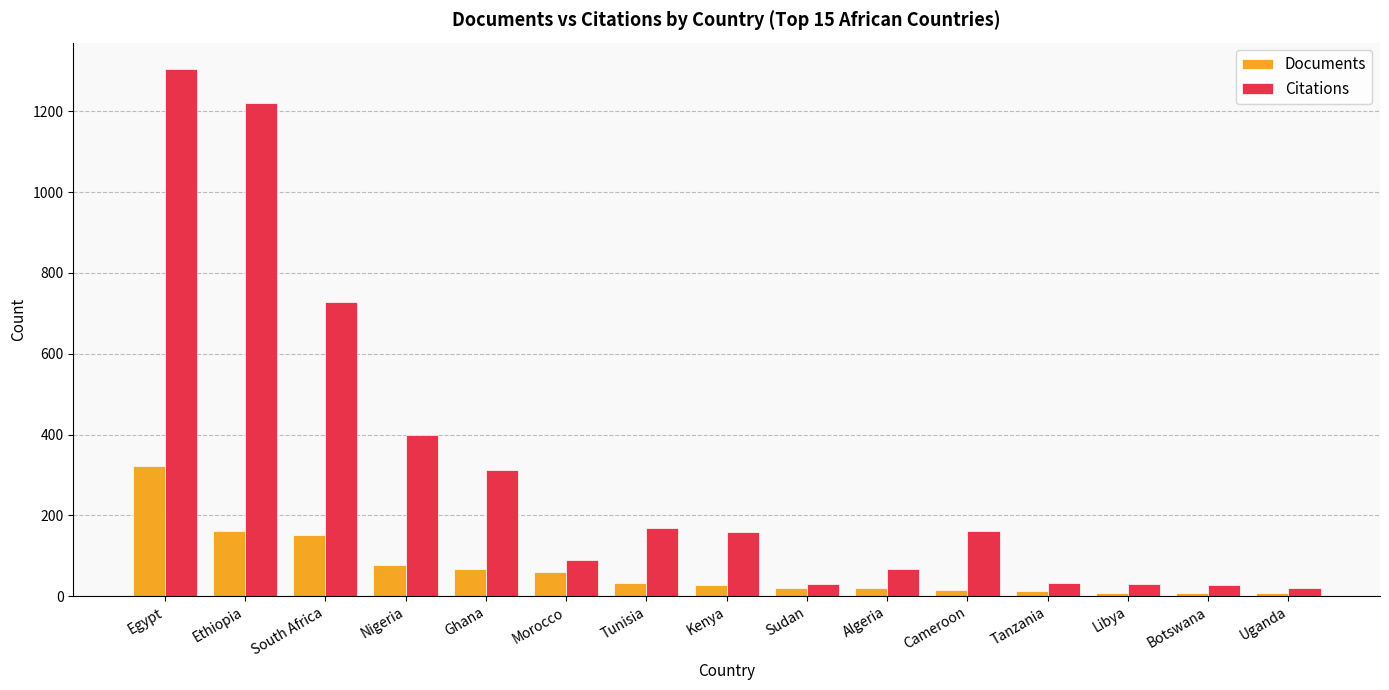

Read the Citations value at Nigeria, to the nearest 50.

400